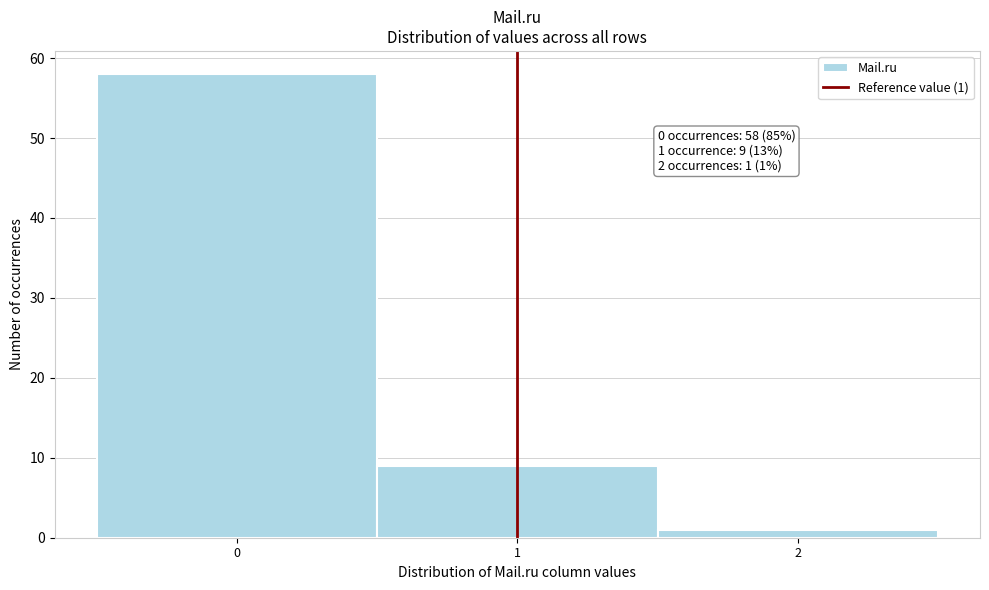

Over which range of the x-axis is the bar tallest?

-0.5 to 0.5